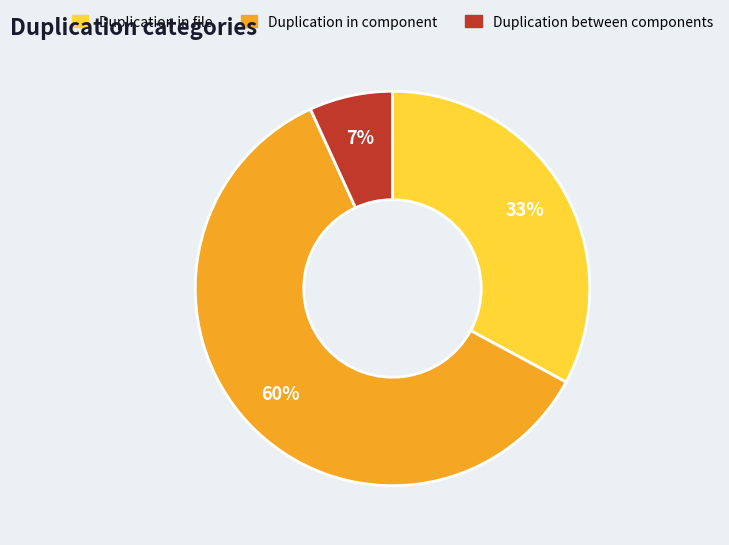

The Duplication in component slice represents 67% of the pie. True or false?

False